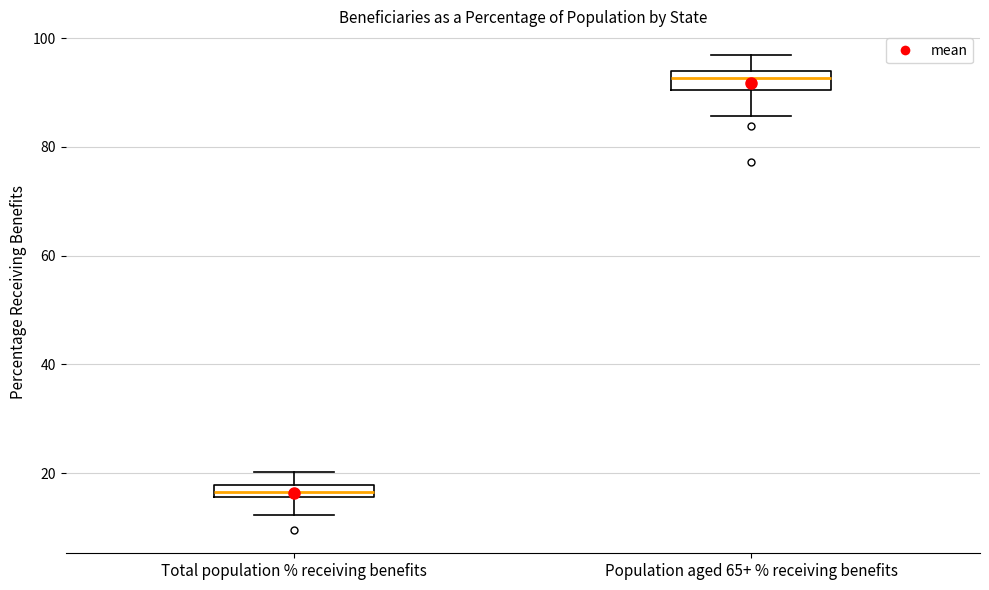

Which box's median line is the lowest?

Total population % receiving benefits